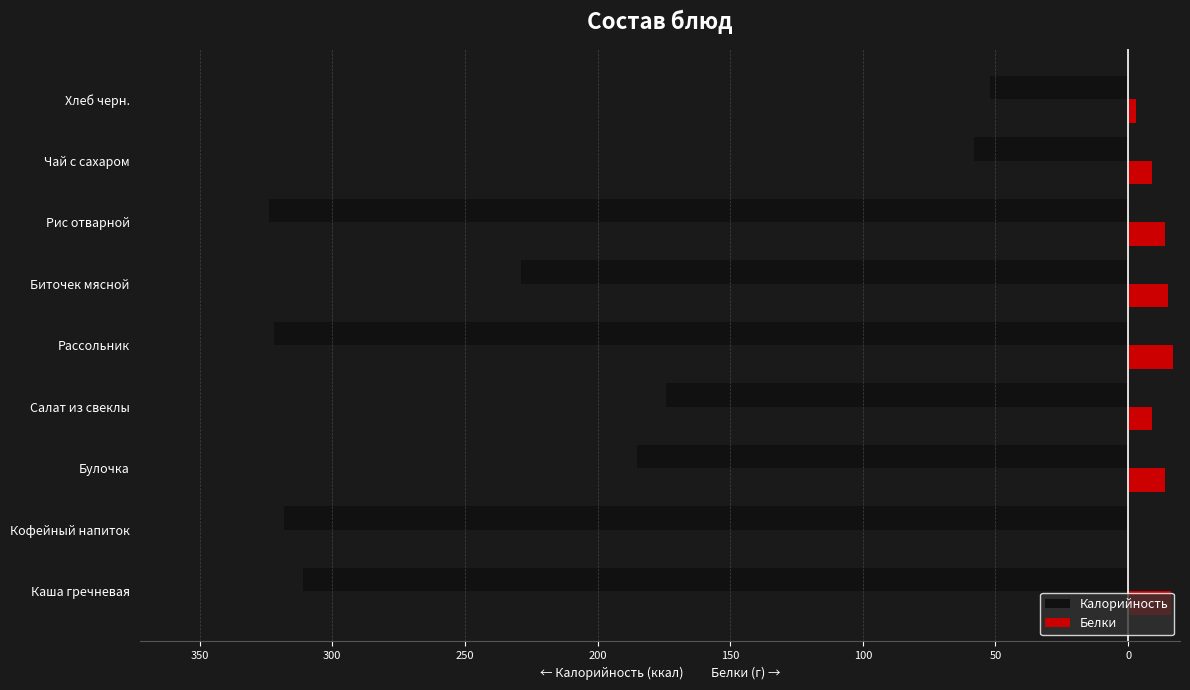

What are all the series names shown in the legend?

Калорийность, Белки